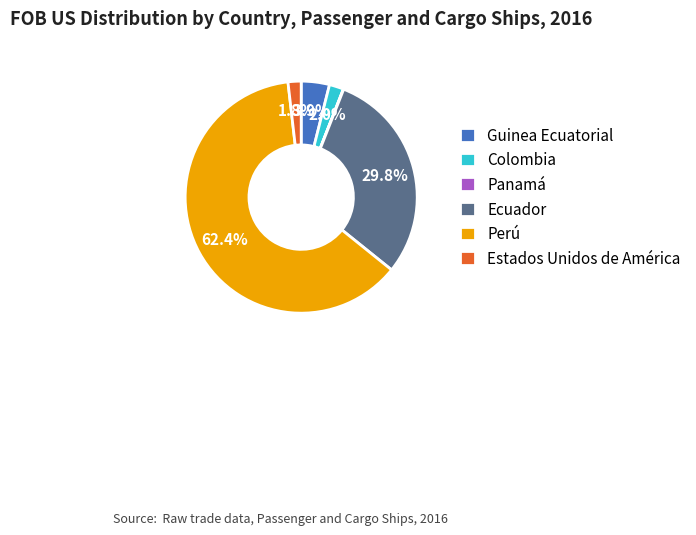

What is the total percentage of Estados Unidos de América and Perú?

64.2%